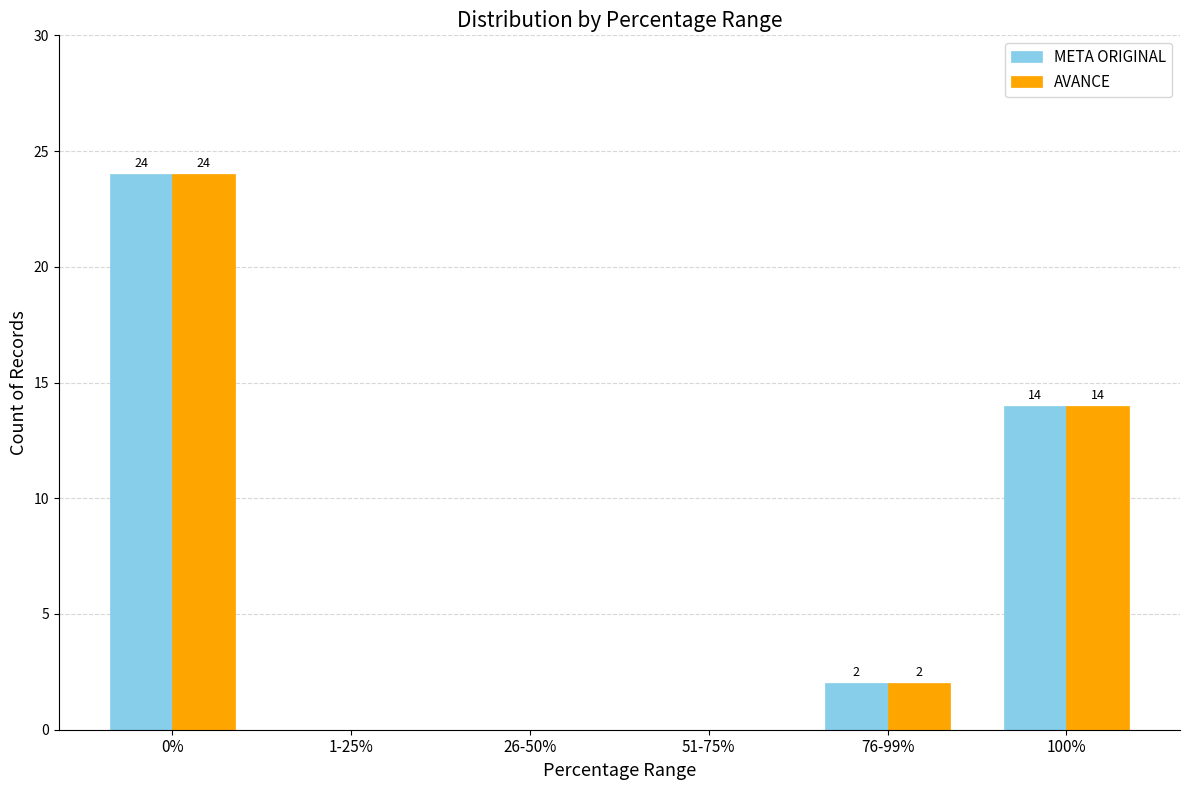

What are all the series names shown in the legend?

META ORIGINAL, AVANCE